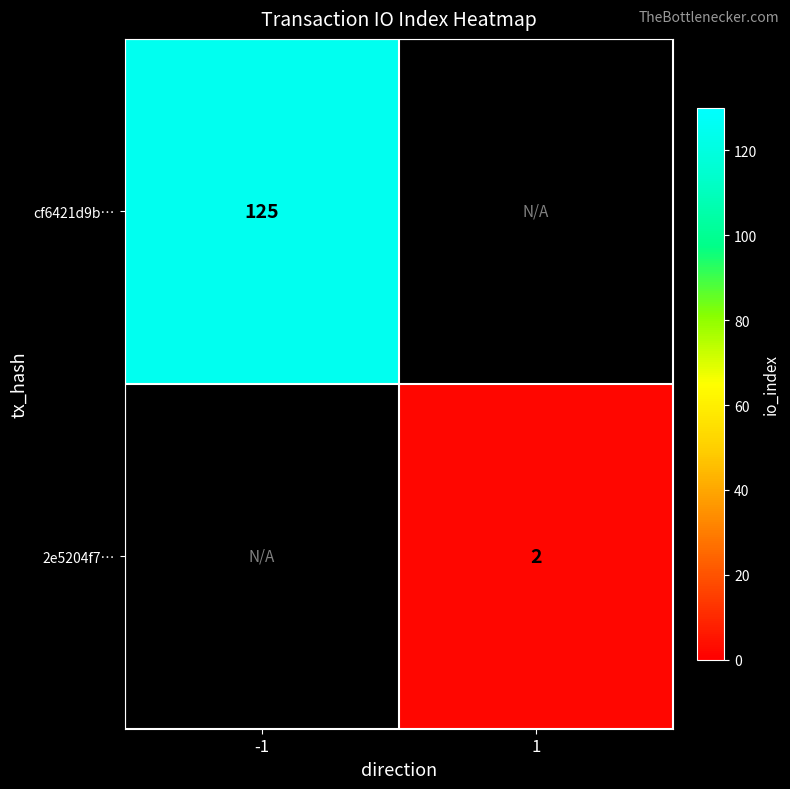

The value of 2e5204f7… at 1 is 1. True or false?

False